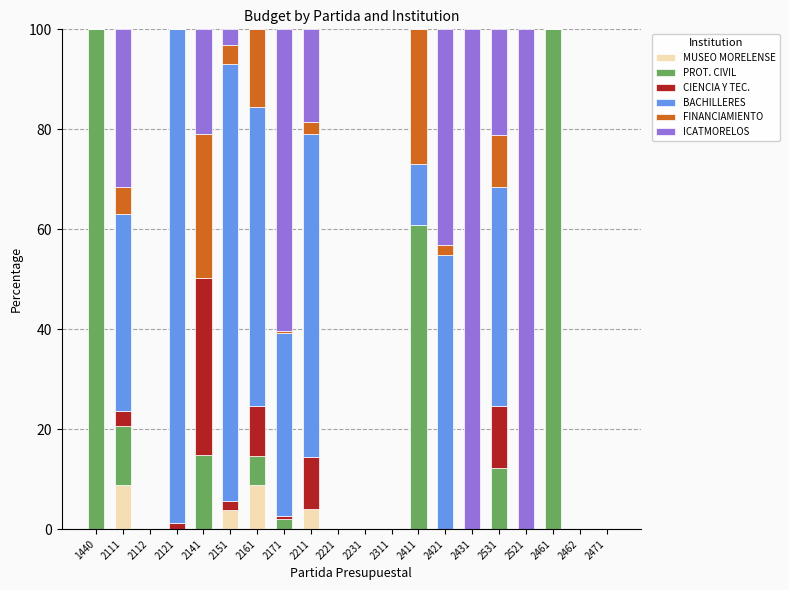

What is the total value across all series at 1440?

100.0